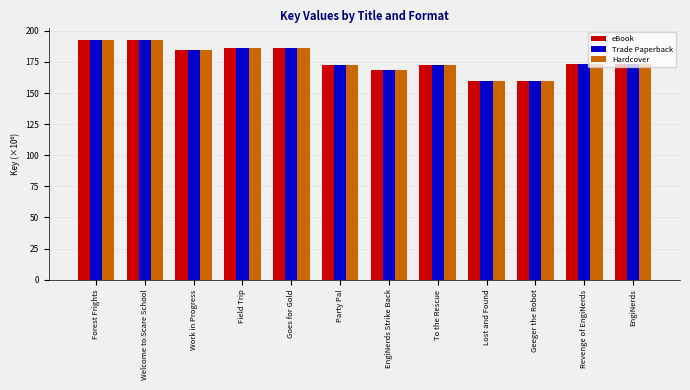

What is the value of the Trade Paperback bar at the 2nd from the left?

192.4